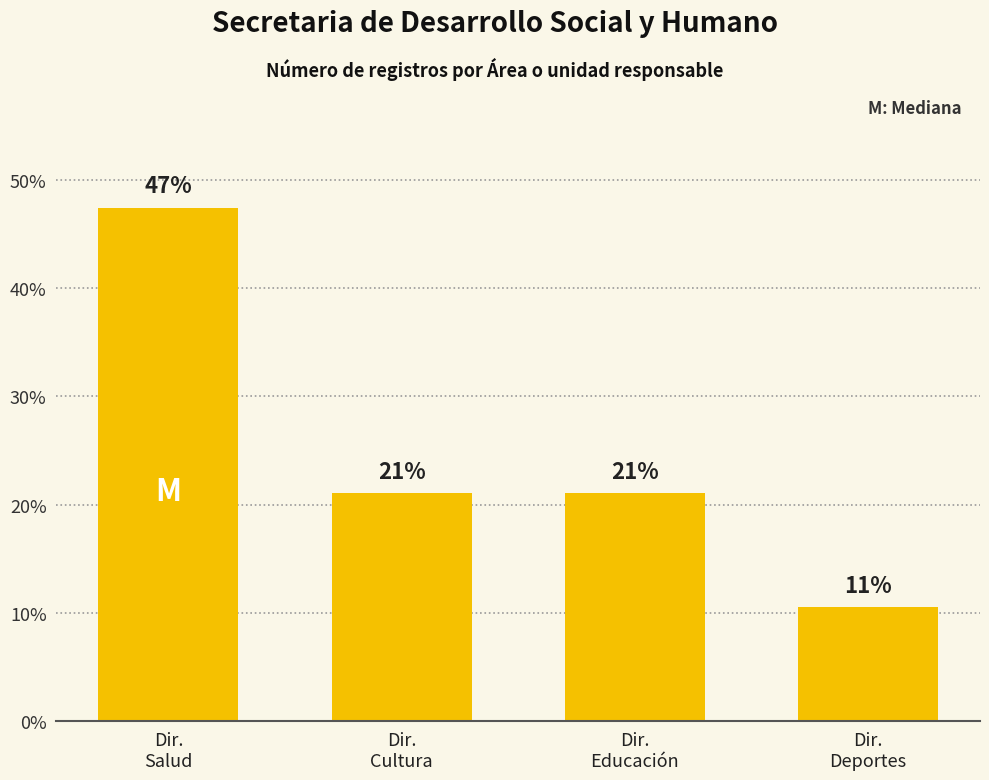

How many bars are there in total?

4